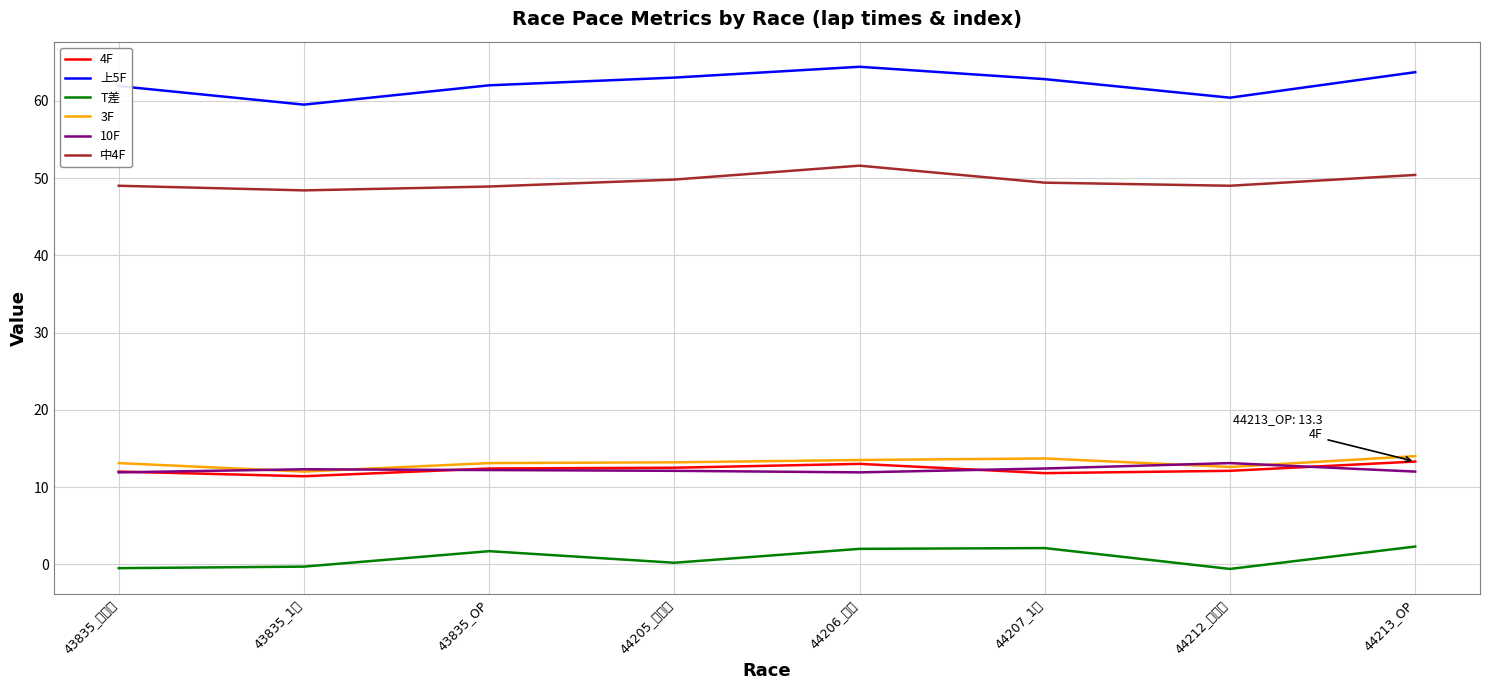

True or false: 上5F and T差 intersect in this chart.

False